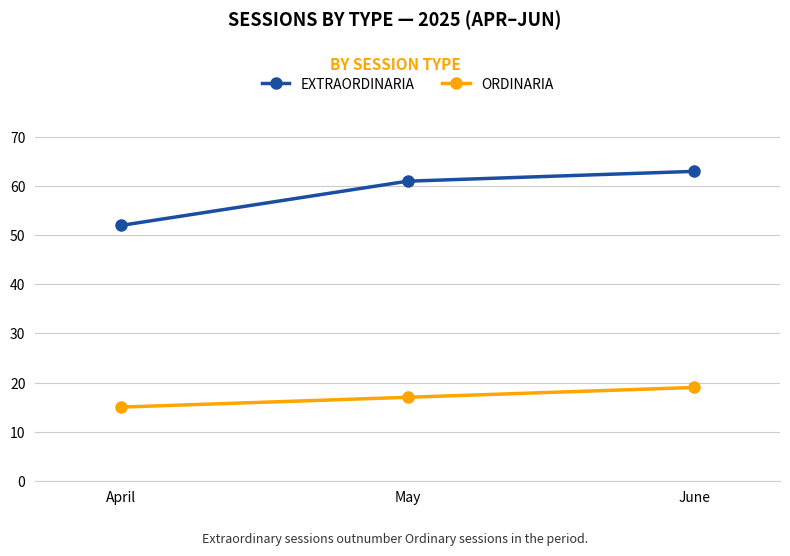

List the series in order of their peak value, lowest first.

ORDINARIA, EXTRAORDINARIA